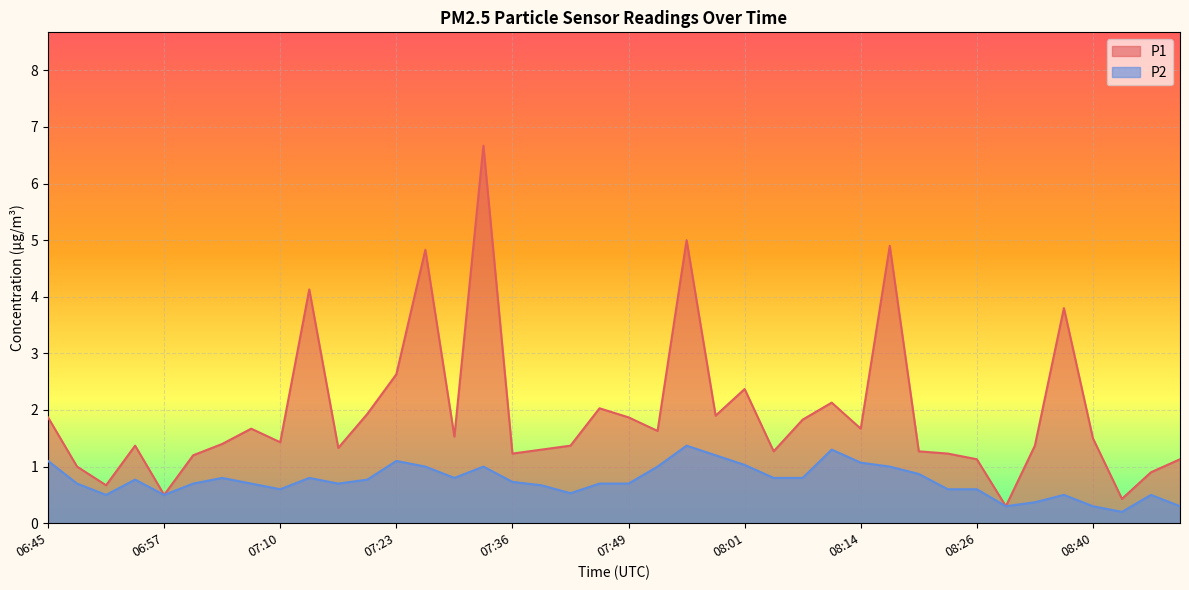

How many lines are shown in the chart?

2